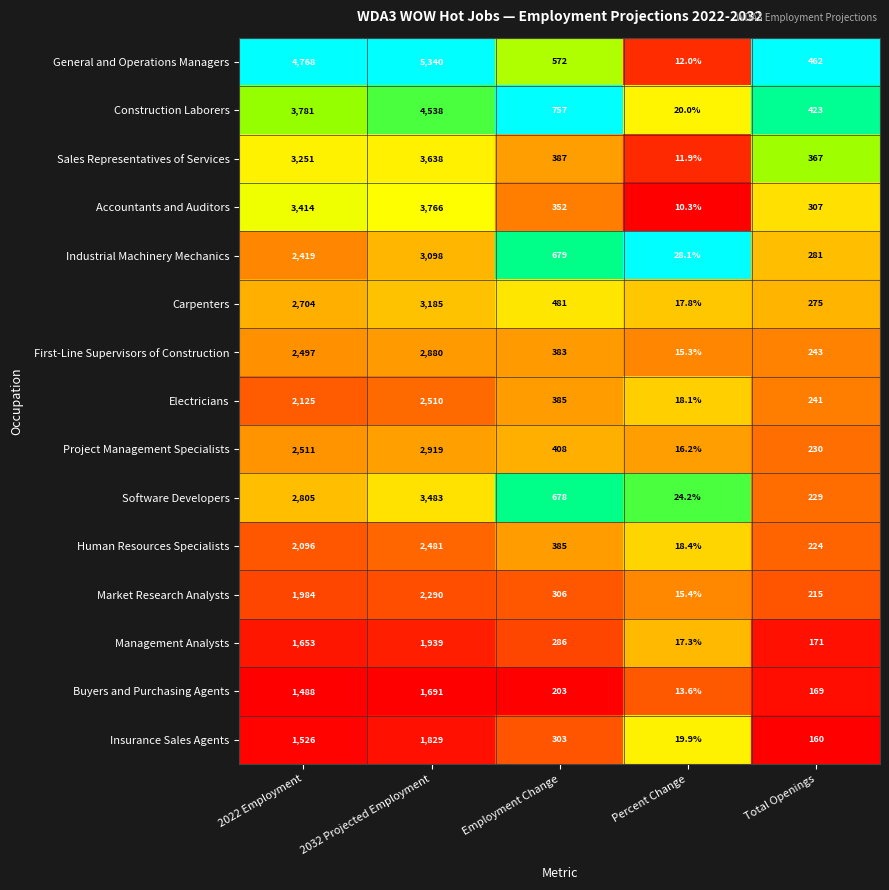

True or false: Electricians has a value of 18.1 at Percent Change.

True